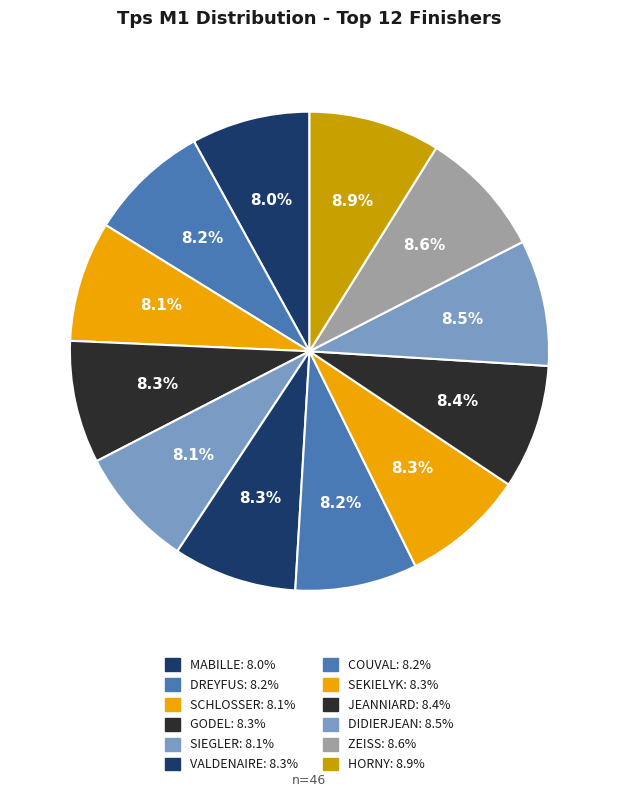

To the nearest percent, what is the average slice percentage?

8%